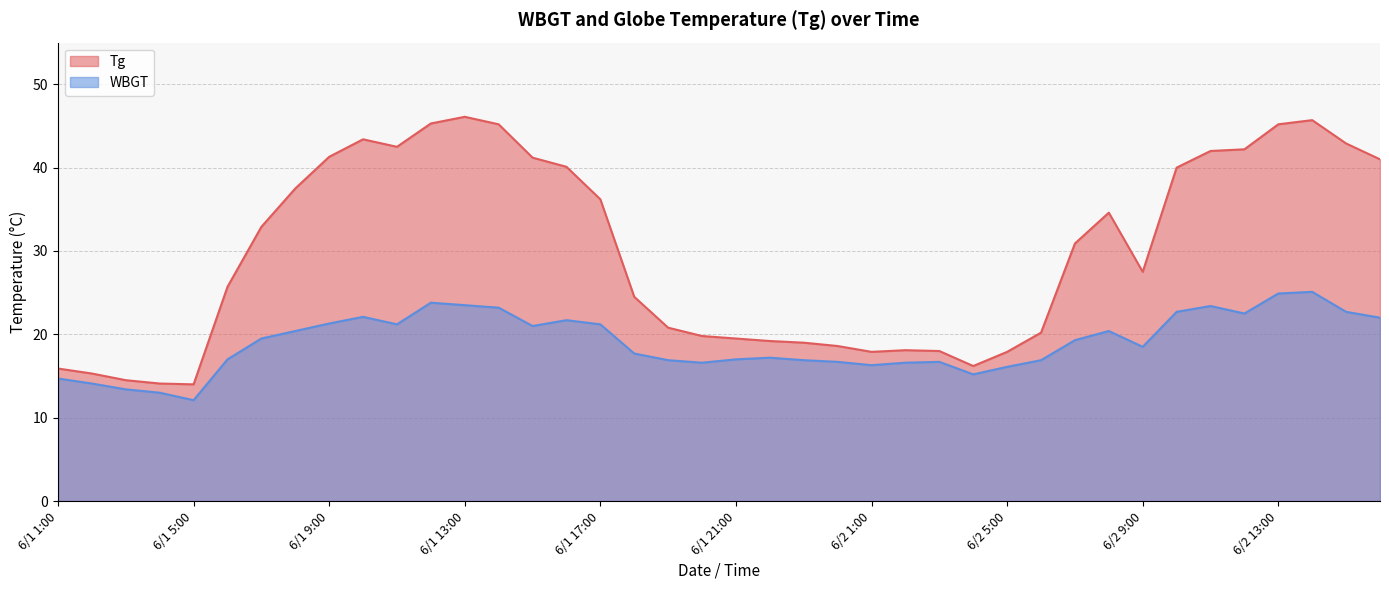

At how many categories does at least one series exceed 35?

17